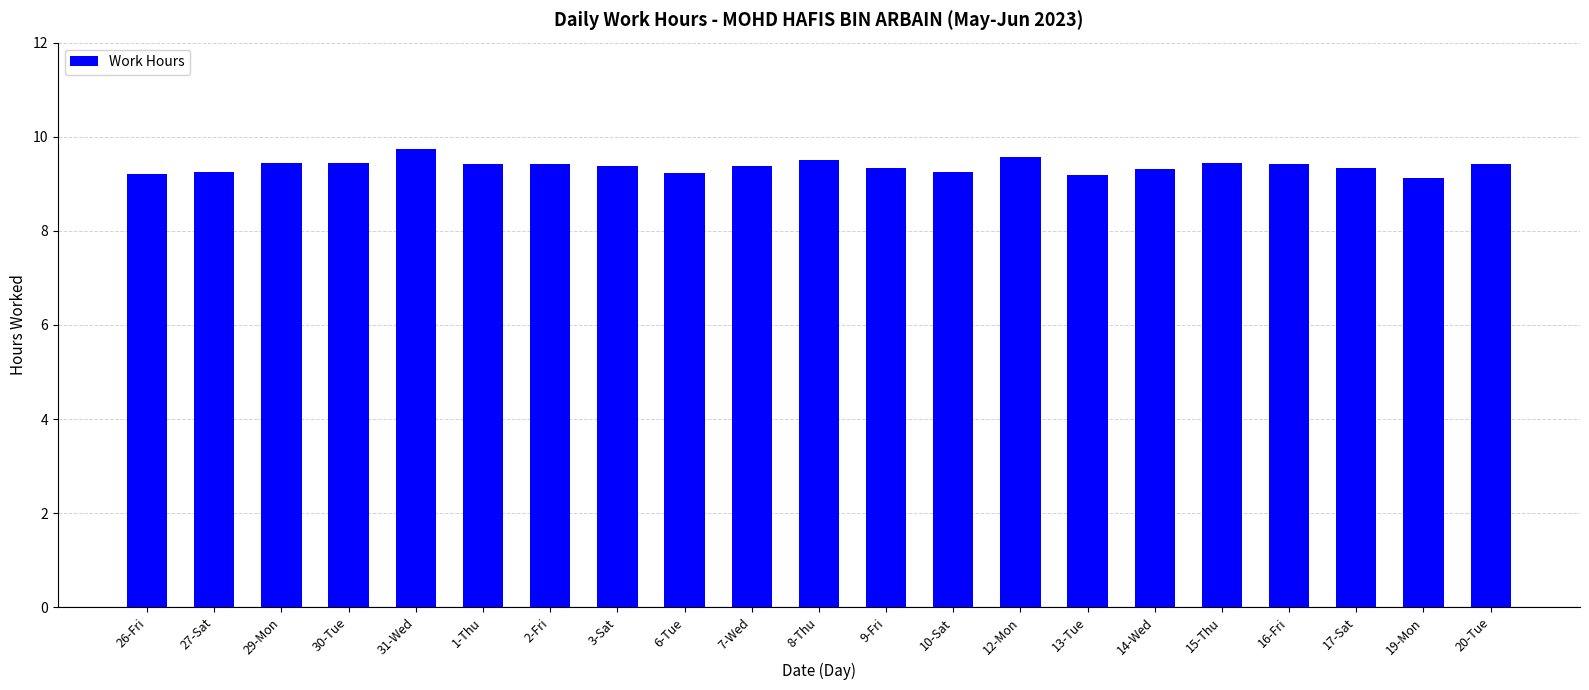

What is the approximate value at 13-Tue?

9.2